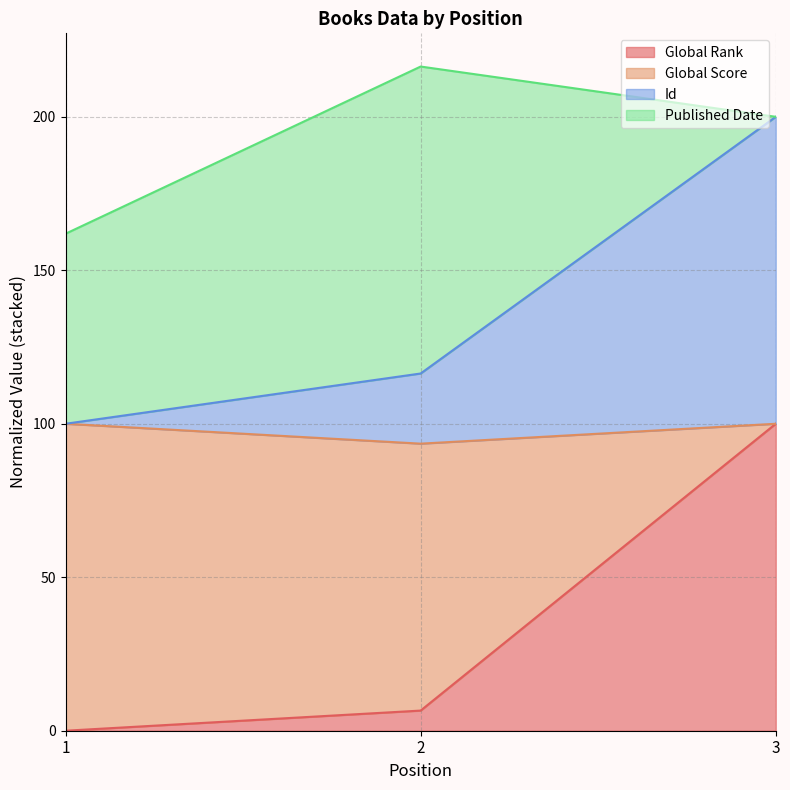

What is the total value across all series at 1?

161.9